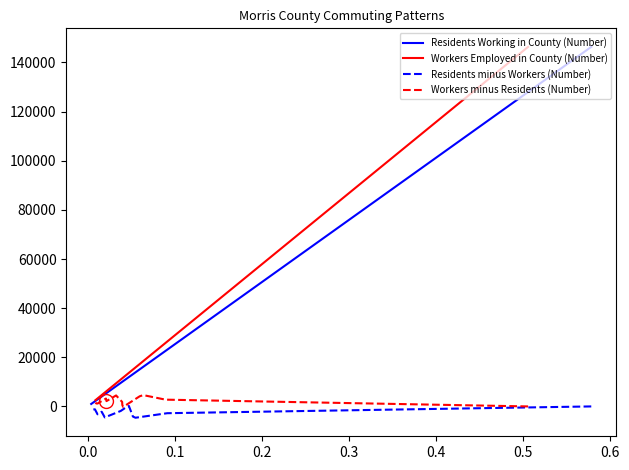

What is the sum of all Residents Working in County (Number) values?

245414